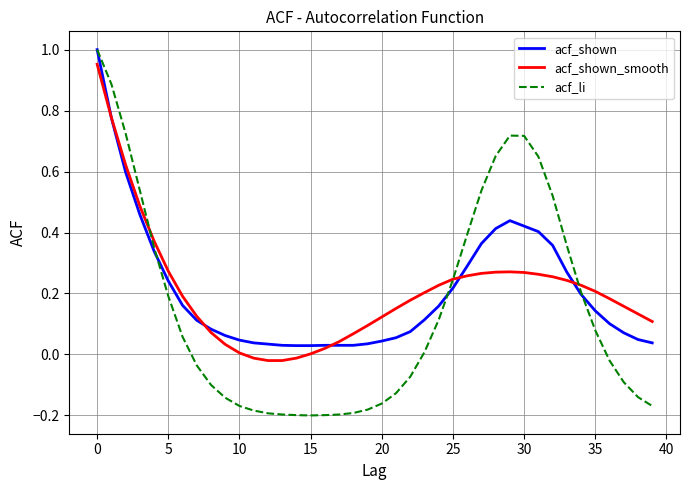

Which series has the largest range (max minus min)?

acf_li